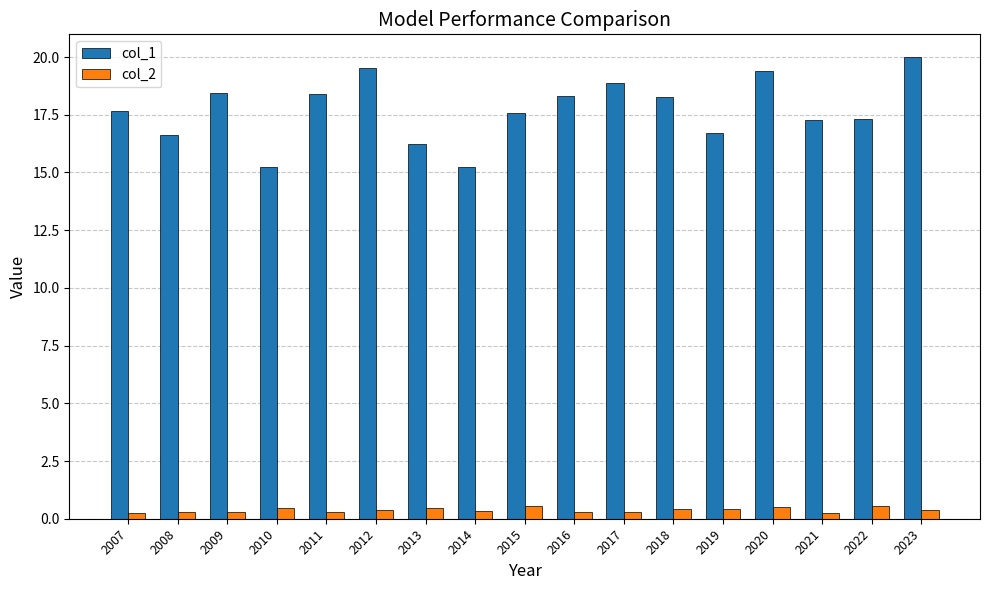

What is the total value across all series at 2019?

17.1